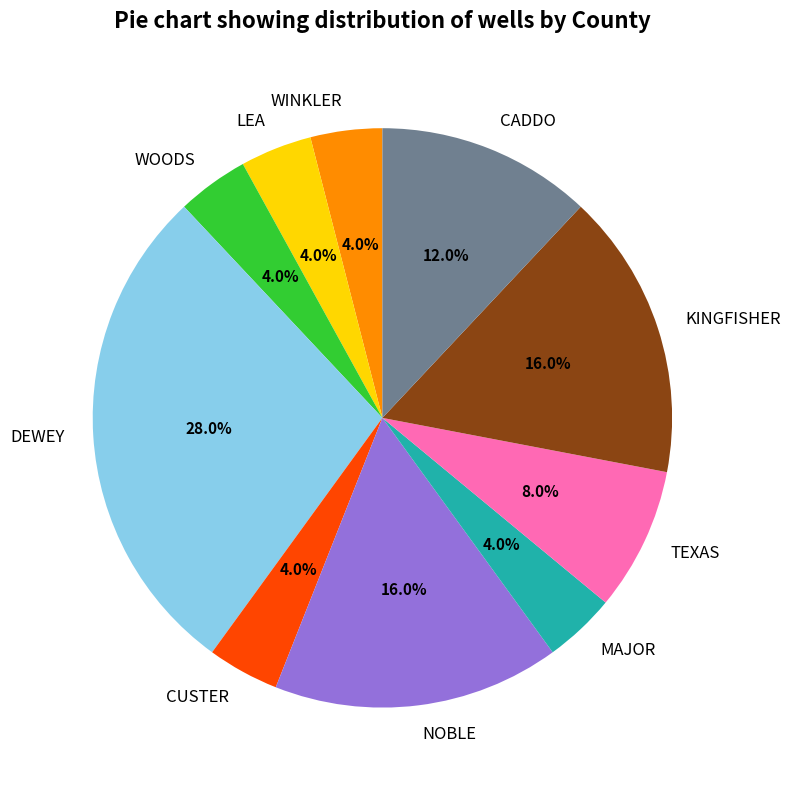

Which slice is the largest?

DEWEY